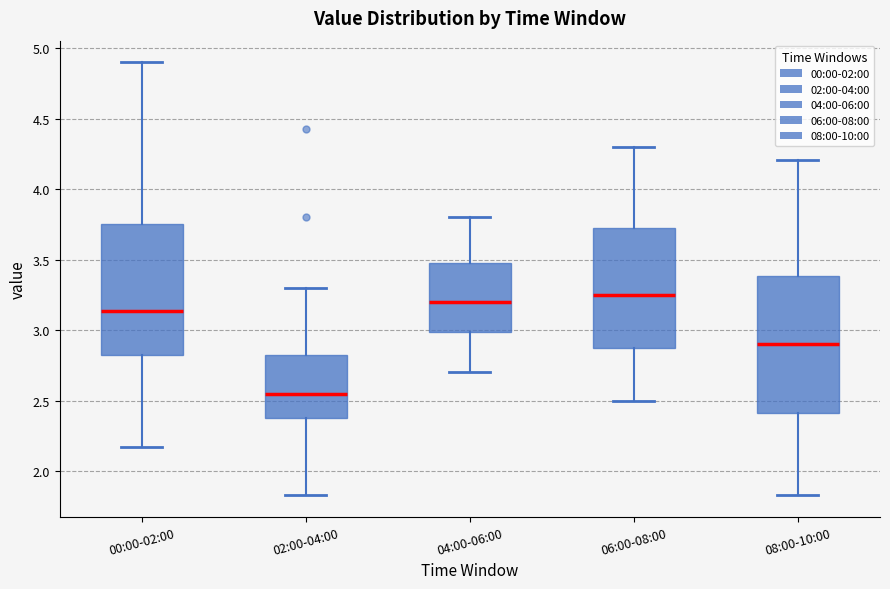

Reading left to right, read every box against the y-axis: the position of its median line, the range the box covers, and the ends of its whiskers. The values are not printed on the chart, so give them approximately, as read against the axis.

00:00-02:00: median 3.15, box 2.80 to 3.75, whiskers 2.15 to 4.90
02:00-04:00: median 2.55, box 2.40 to 2.85, whiskers 1.85 to 3.30
04:00-06:00: median 3.20, box 3.00 to 3.50, whiskers 2.70 to 3.80
06:00-08:00: median 3.25, box 2.90 to 3.75, whiskers 2.50 to 4.30
08:00-10:00: median 2.90, box 2.40 to 3.40, whiskers 1.85 to 4.20